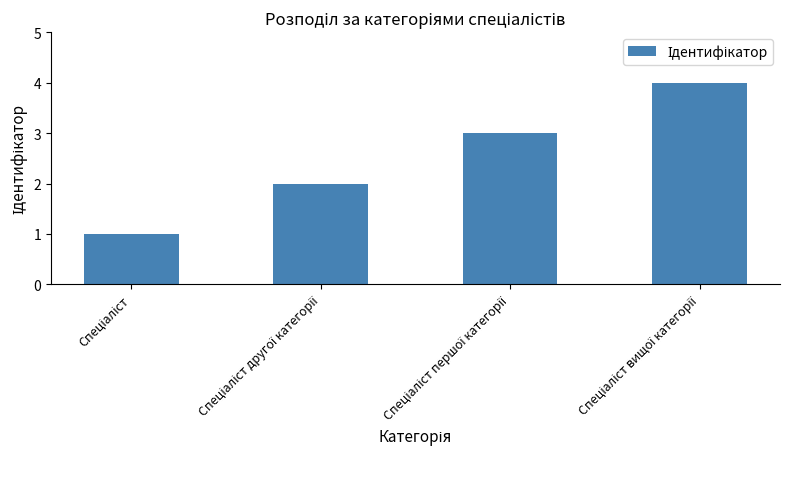

What is the sum of all values?

10